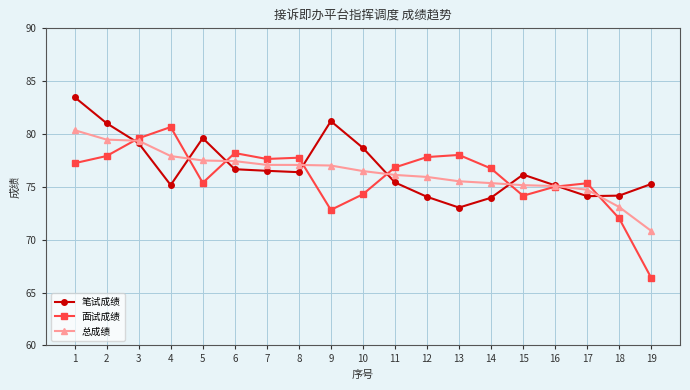

What is the greatest value displayed?

83.5